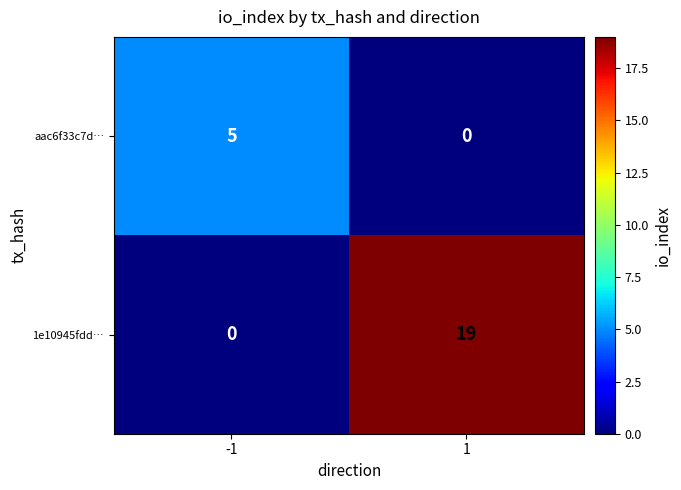

Rank the series by their maximum value, from lowest to highest.

aac6f33c7d…, 1e10945fdd…